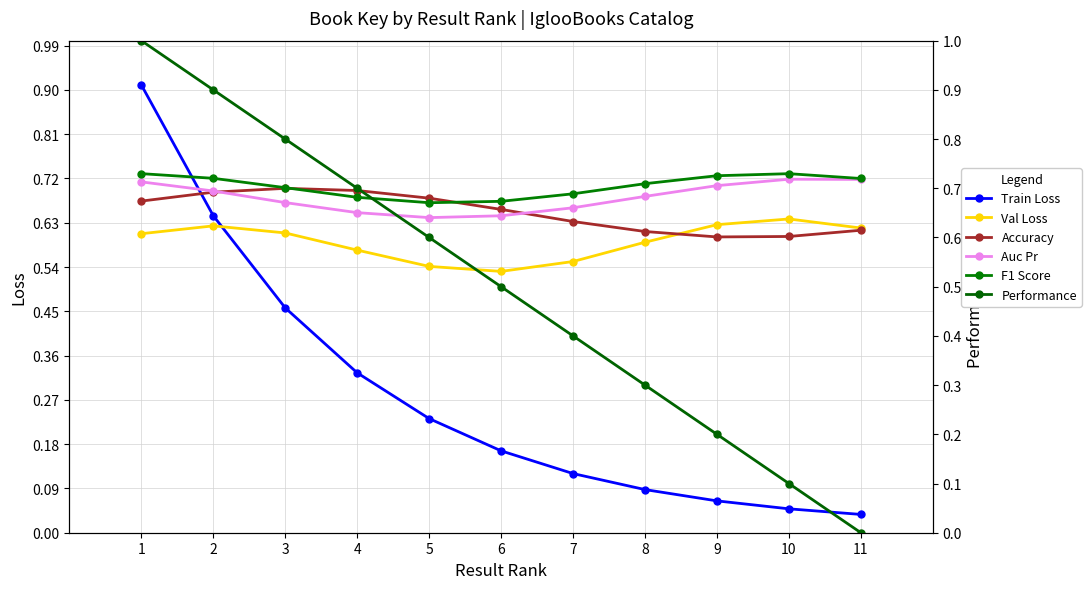

Is it true that Train Loss equals 0.3 at 3?

False